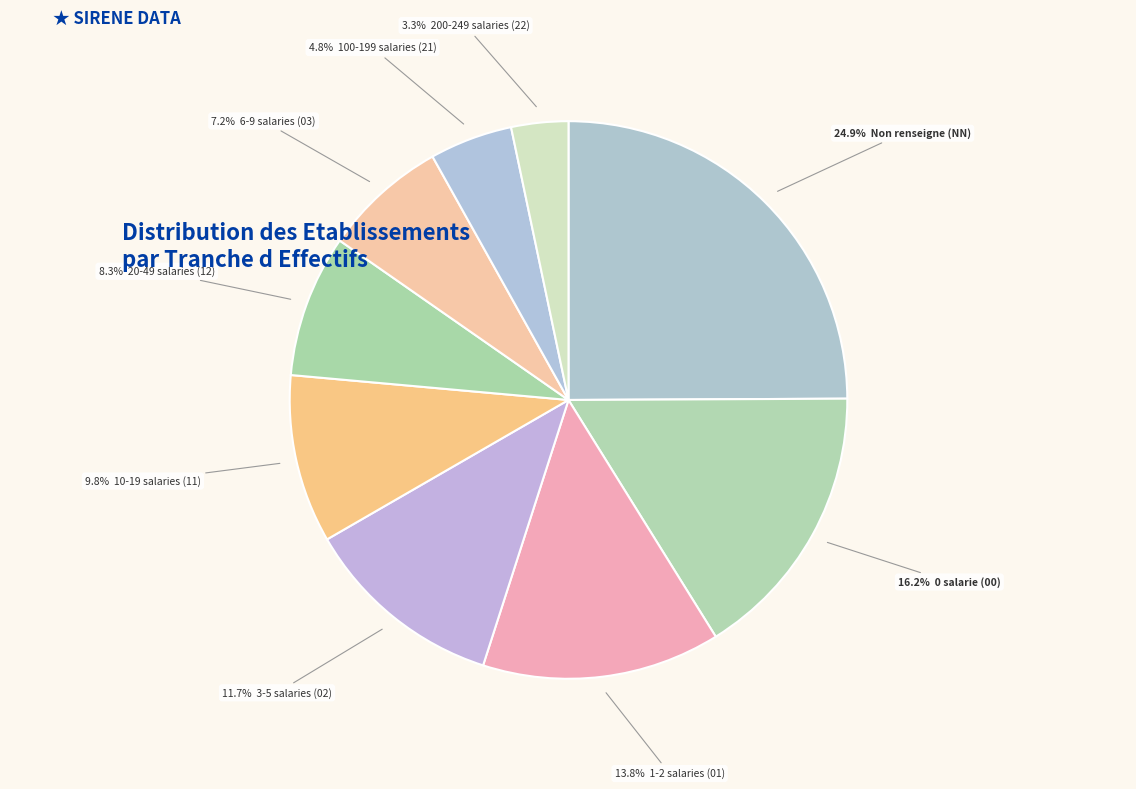

What is the ratio of the value at 24.9% Non renseigne (NN) to the value at 11.7% 3-5 salaries (02)?

2.1